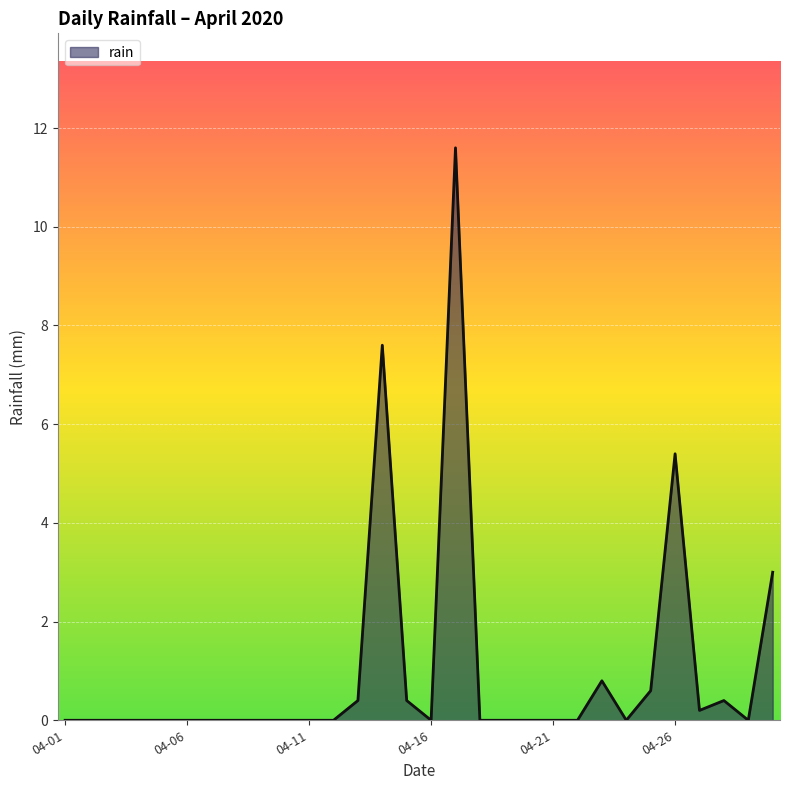

What is the difference between the maximum and minimum values?

11.6